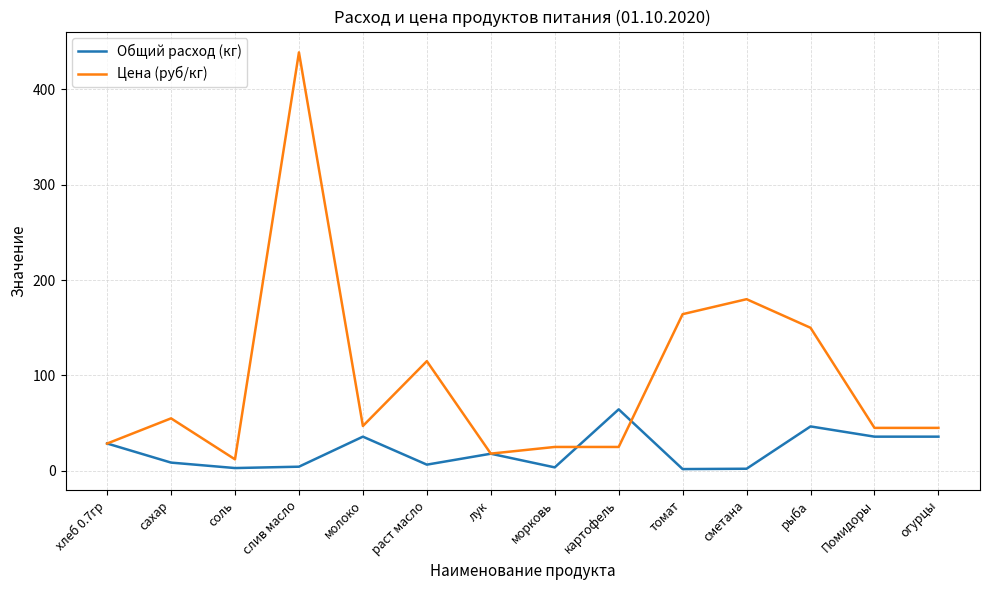

Where does the Общий расход (кг) series first go above 17?

хлеб 0.7гр